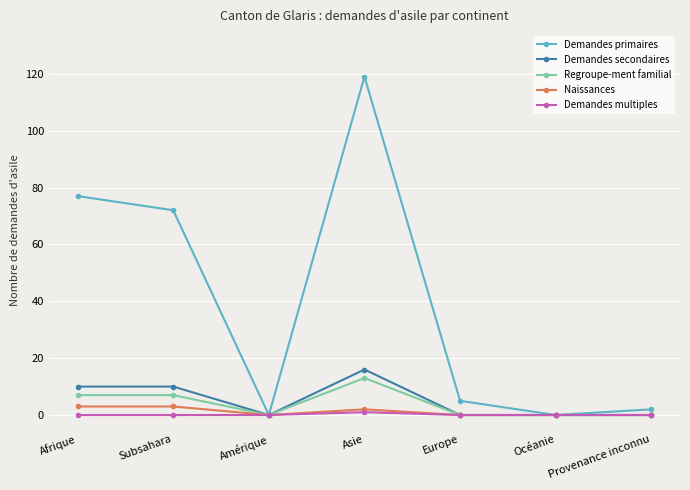

Which series has the largest total across all categories?

Demandes primaires